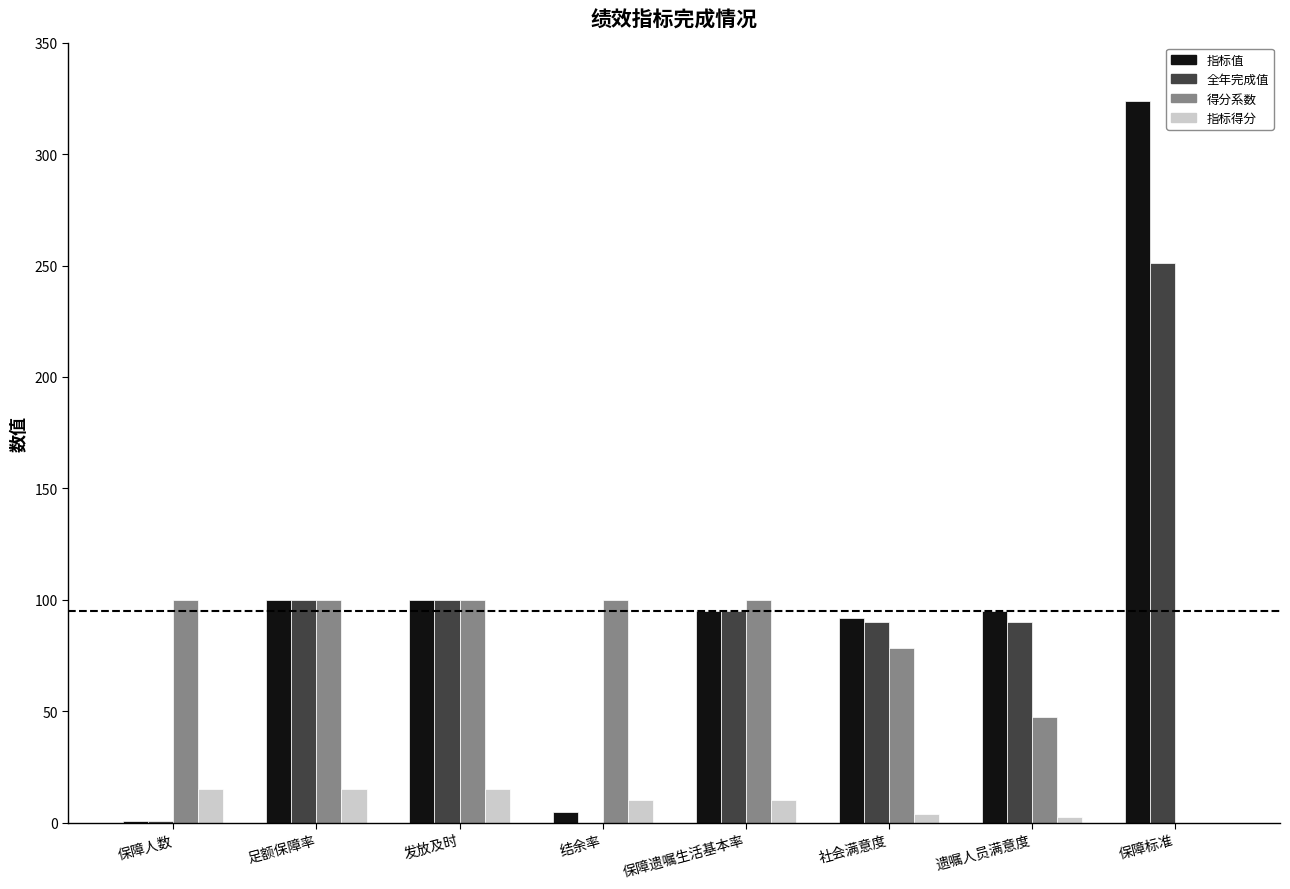

At which category is the sum across all series the highest?

保障标准